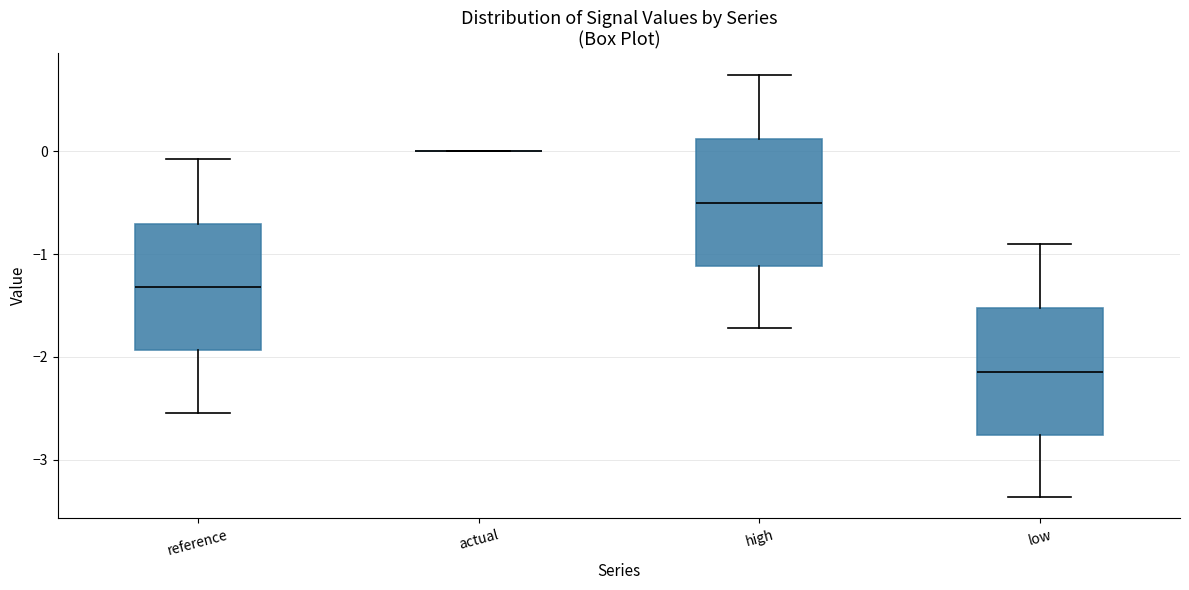

Reading left to right, read every box against the y-axis: the position of its median line, the range the box covers, and the ends of its whiskers. The values are not printed on the chart, so give them approximately, as read against the axis.

reference: median -1.3, box -1.9 to -0.7, whiskers -2.5 to -0.1
actual: box collapsed to a line at 0.0, whiskers 0.0 to 0.0
high: median -0.5, box -1.1 to 0.1, whiskers -1.7 to 0.7
low: median -2.1, box -2.8 to -1.5, whiskers -3.4 to -0.9